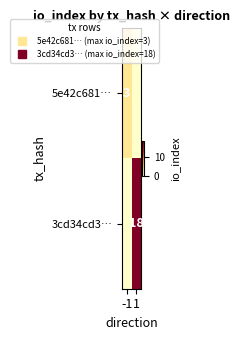

Rank the categories by 5e42c681… value from highest to lowest.

-1, 1